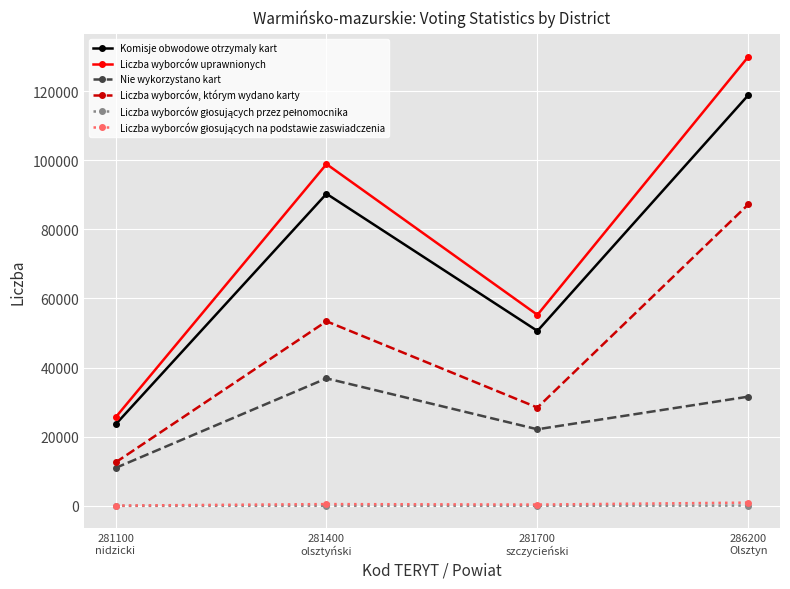

True or false: Komisje obwodowe otrzymaly kart and Nie wykorzystano kart cross at least once.

False